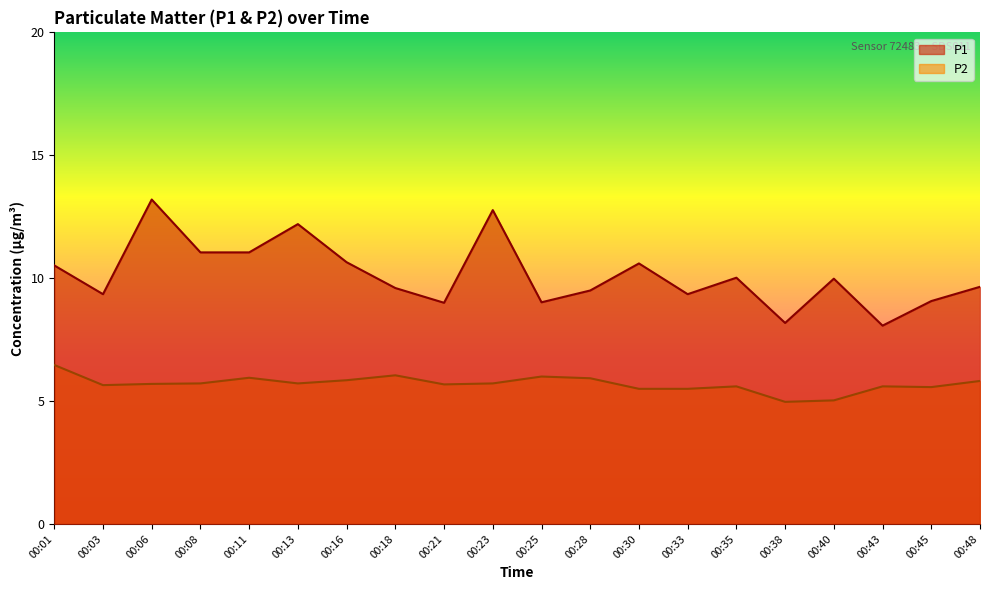

The value of P1 at 00:38 is 13.9. True or false?

False